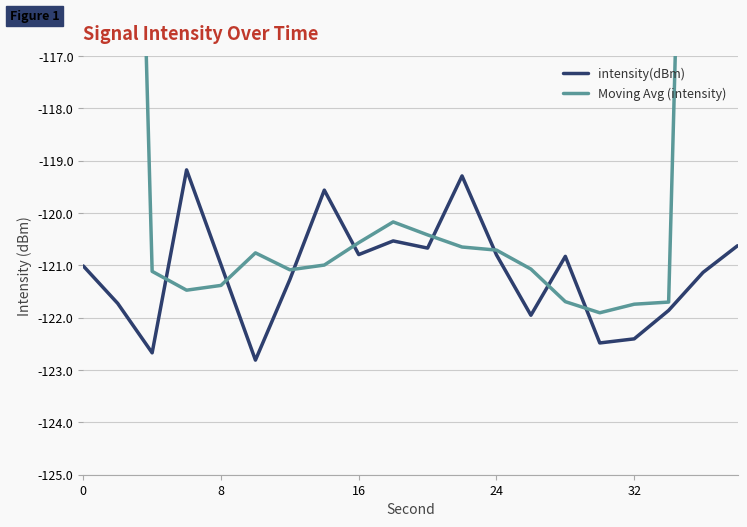

What is the maximum value for intensity(dBm)?

-119.2